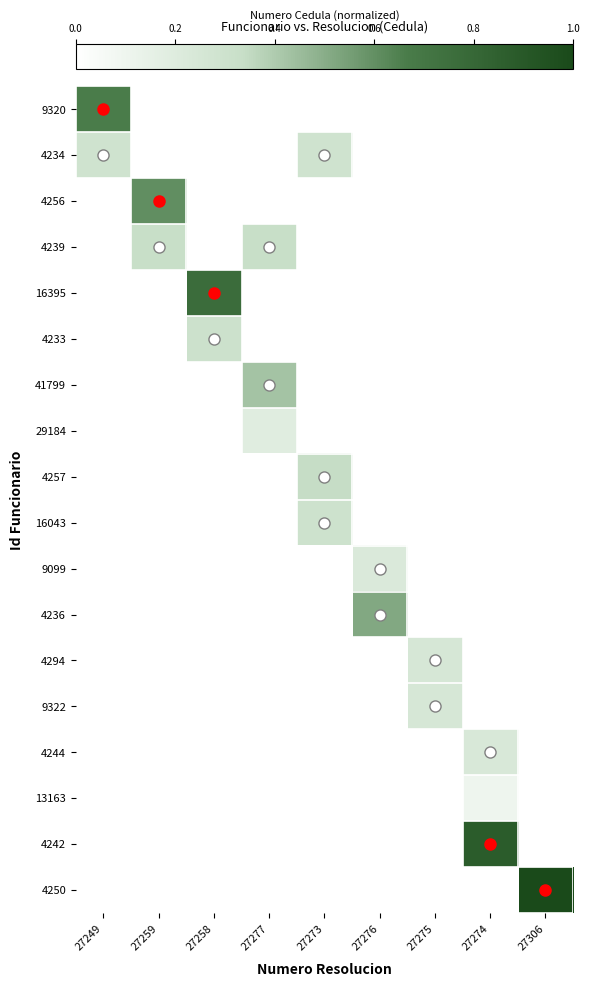

Which series has the largest total across all categories?

4250